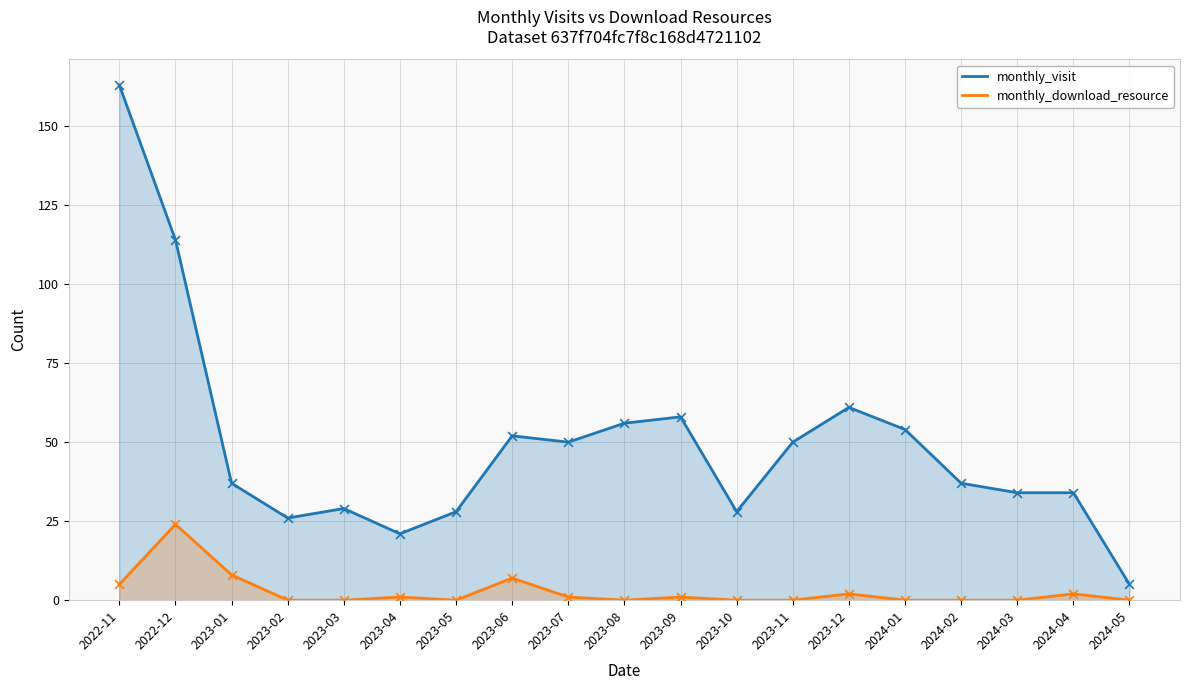

Which series has the largest total across all categories?

monthly_visit